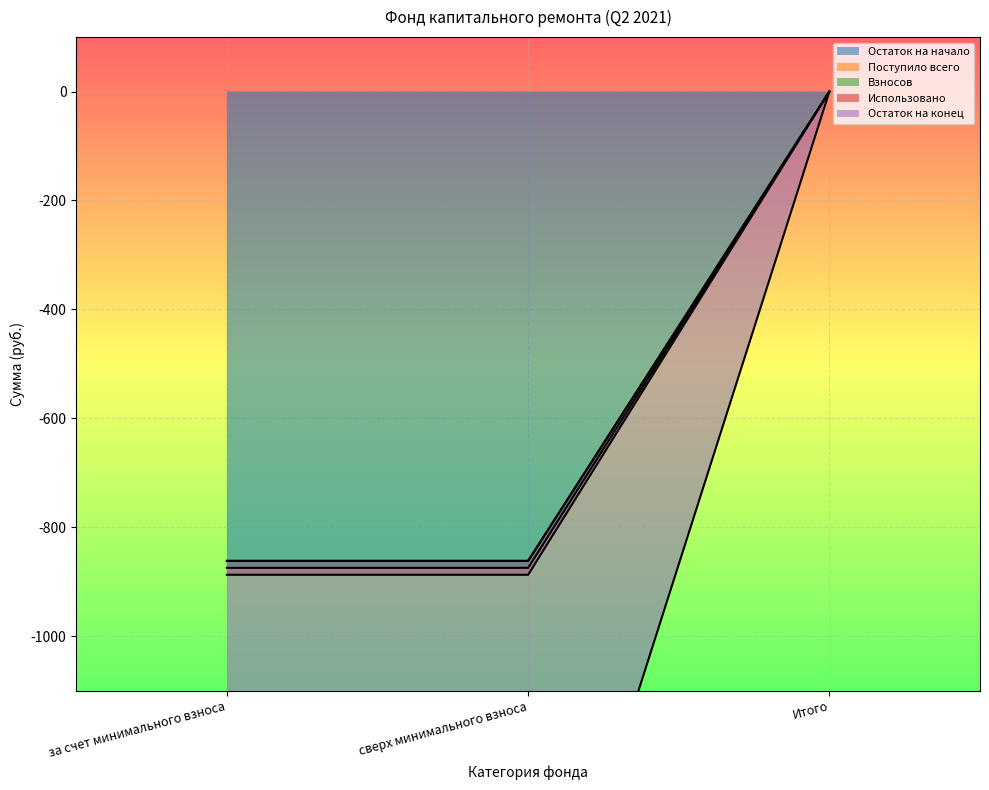

What is the difference between the highest and lowest values at за счет минимального взноса?

25.5